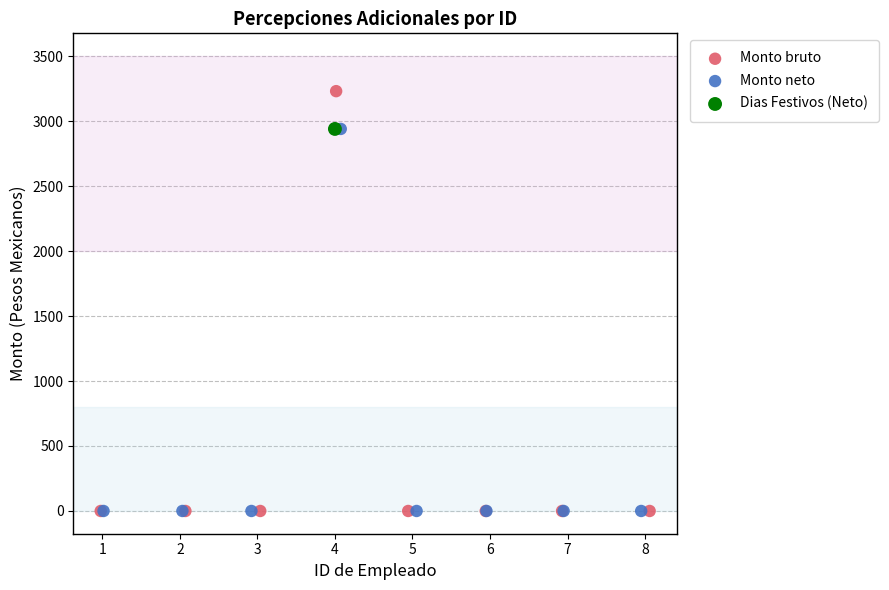

What are all the series names shown in the legend?

Monto bruto, Monto neto, Dias Festivos (Neto)